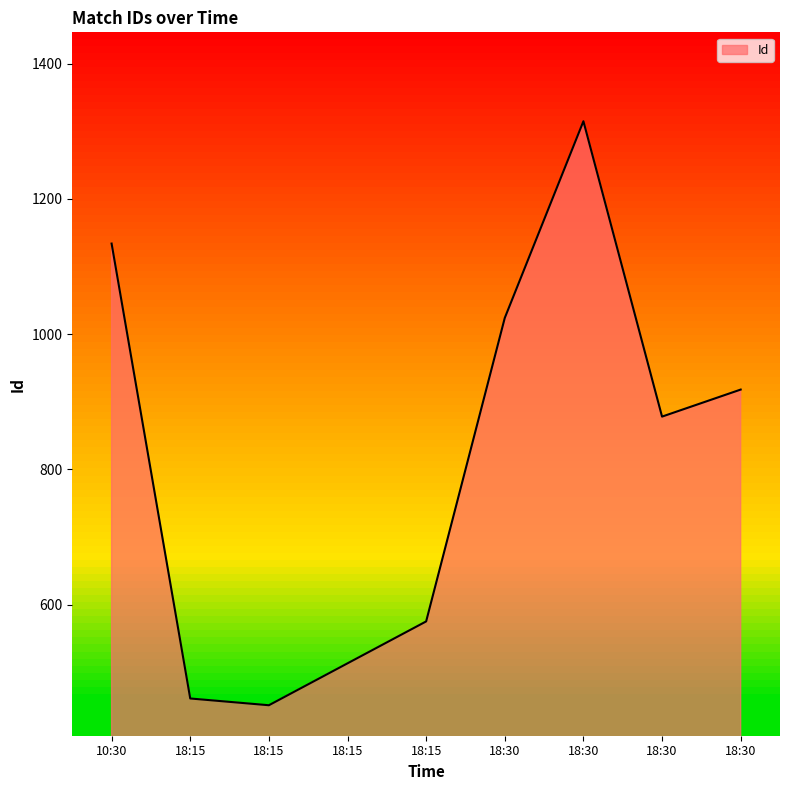

True or false: the data shows 719 at 18:15.

False